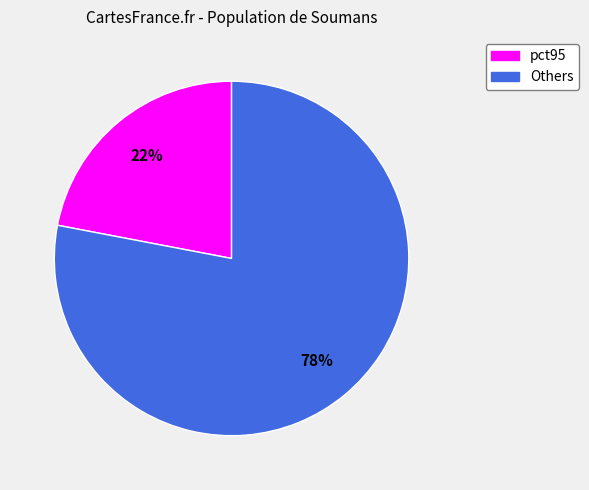

To the nearest percent, what is the difference between the largest and smallest slice percentages?

56%